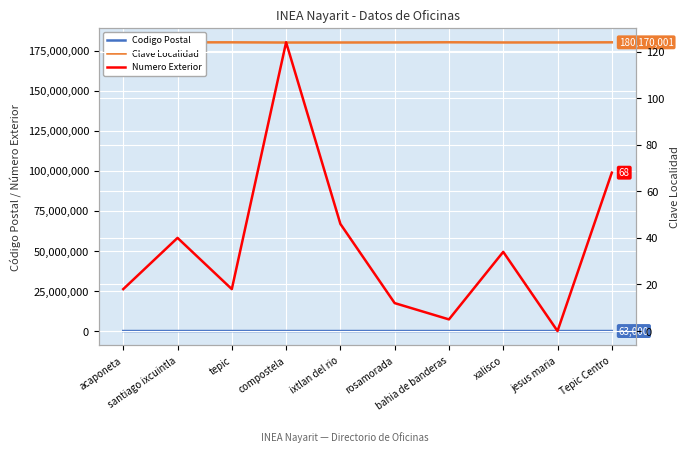

True or false: Clave Localidad has more than 1 interior local peaks.

True